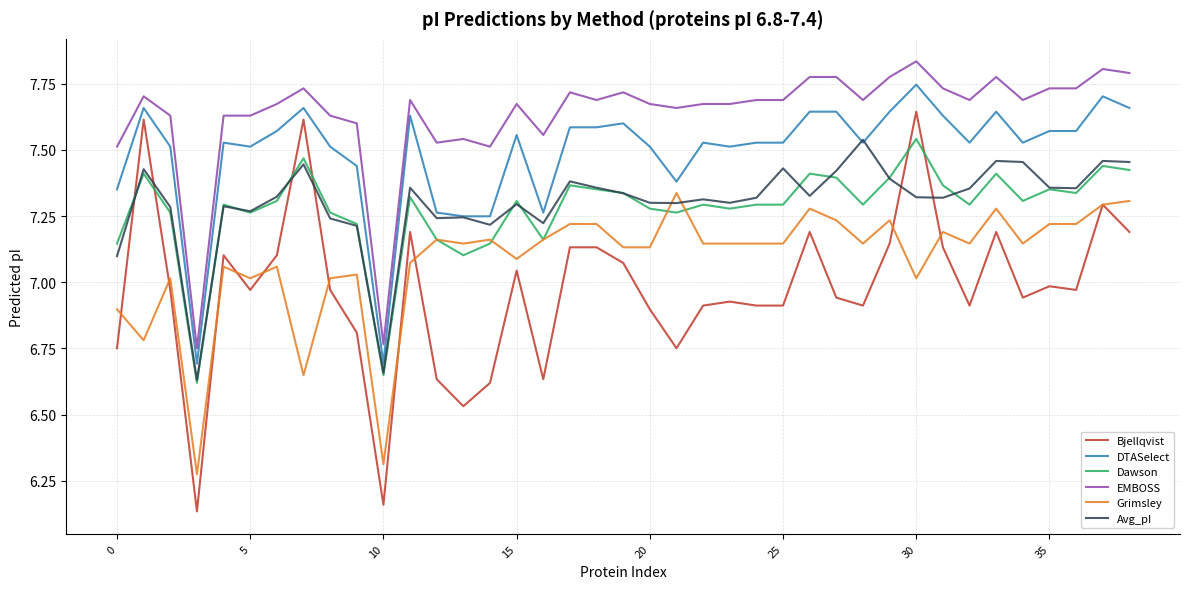

Which series has the largest range (max minus min)?

Bjellqvist